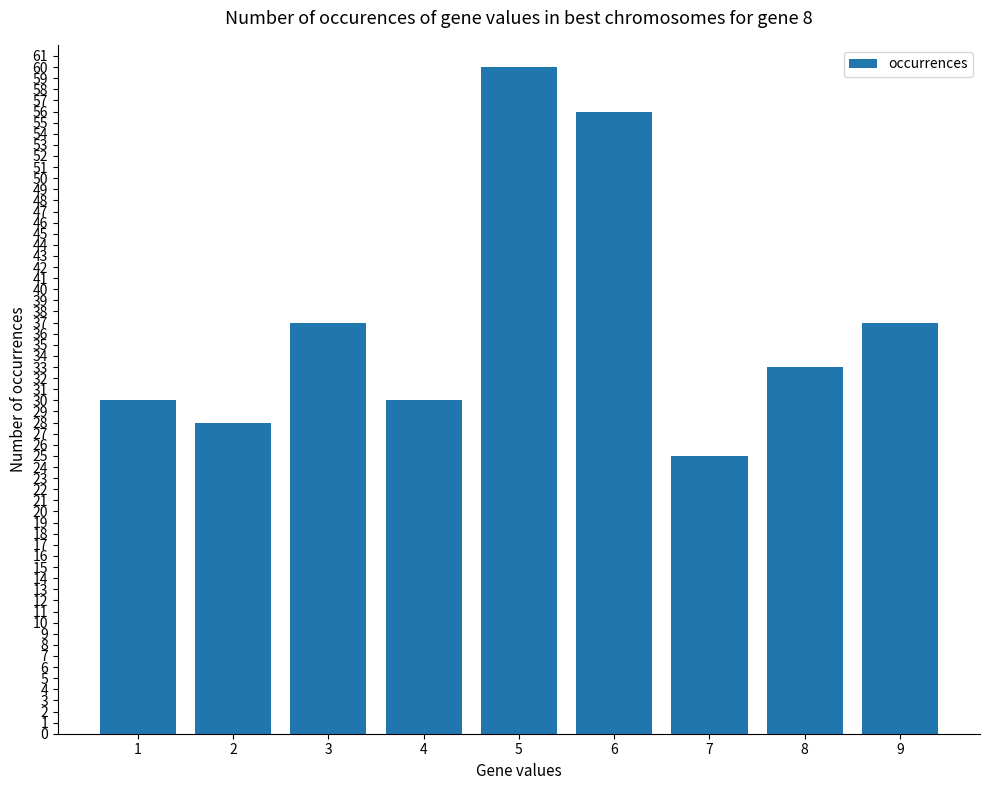

Which category has the lowest value across all series?

7